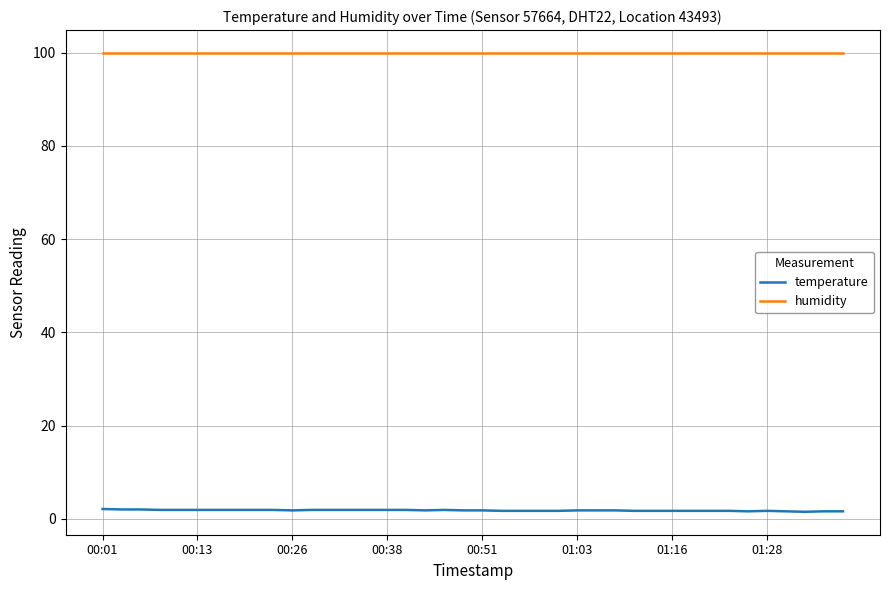

Which series has the largest total across all categories?

humidity